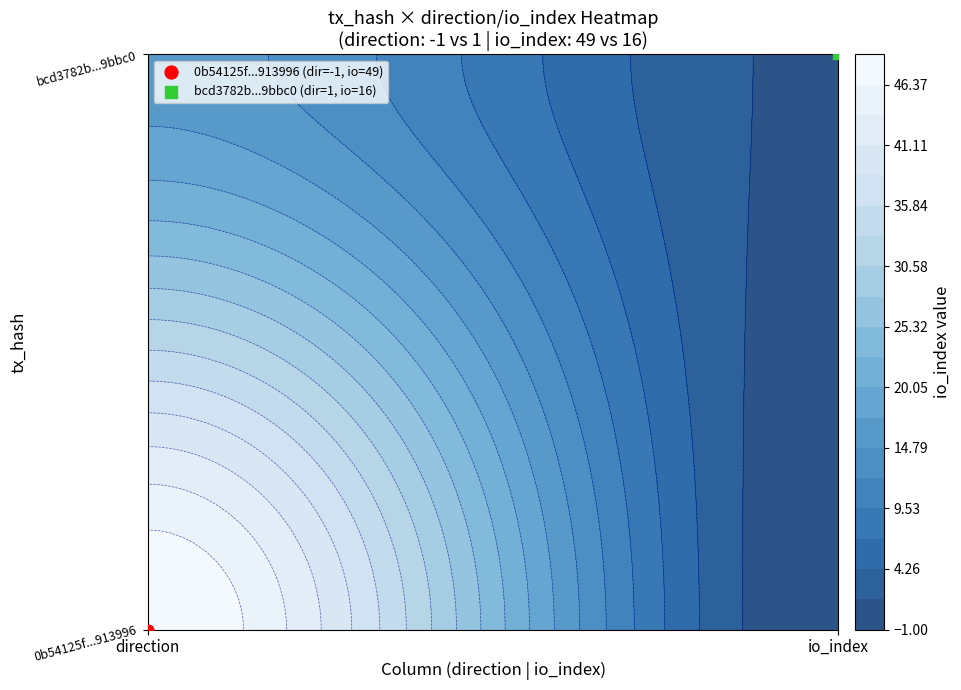

What is the difference between the highest and lowest values at -1?

2